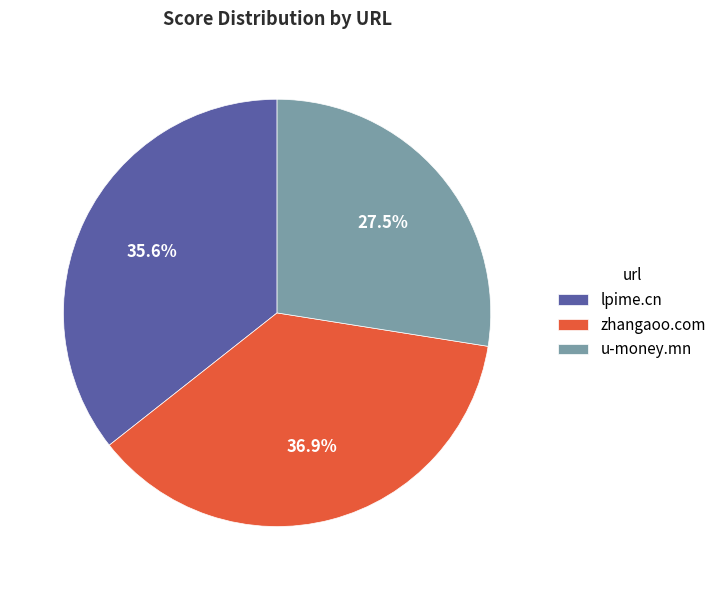

To the nearest percent, what percentage of the pie is zhangaoo.com?

37%